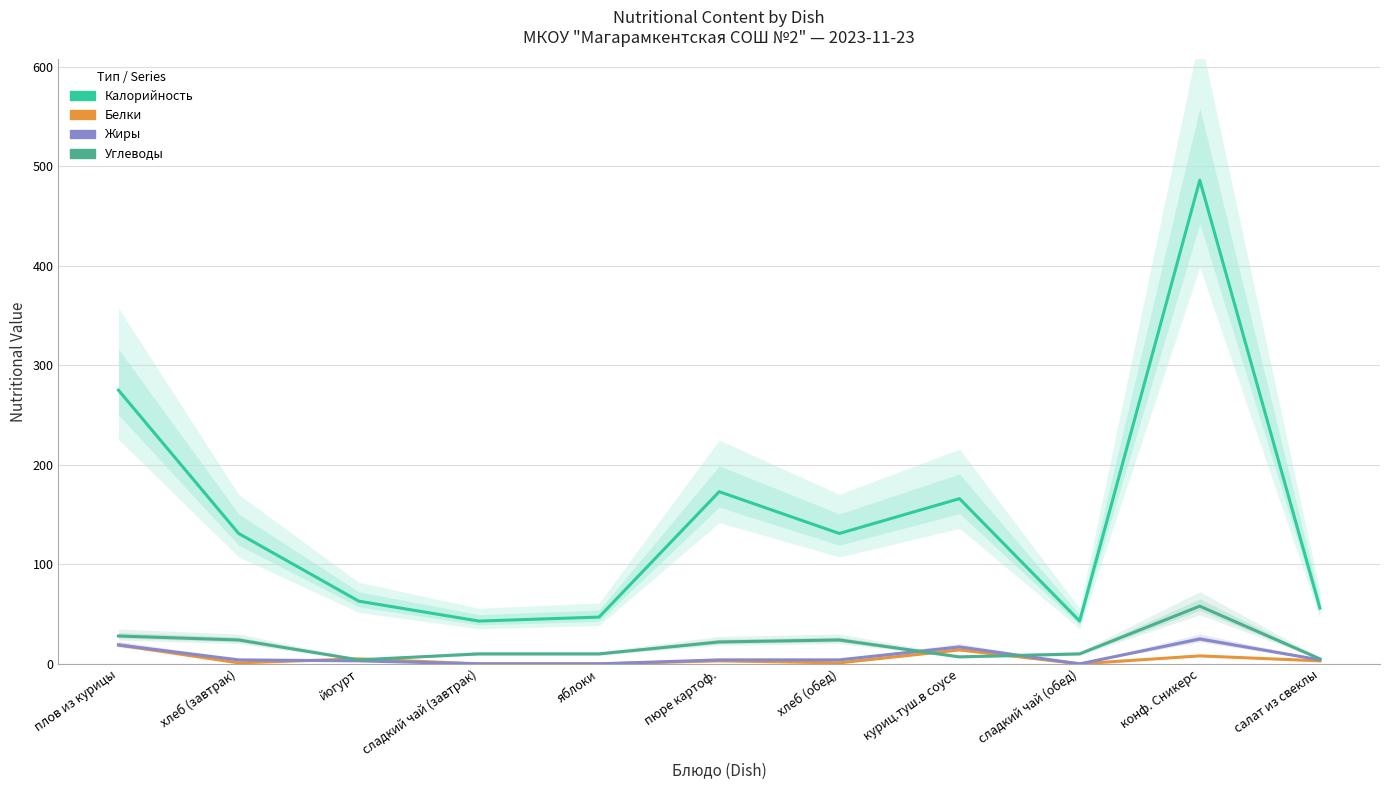

Where is the first local maximum for Углеводы?

хлеб (обед)